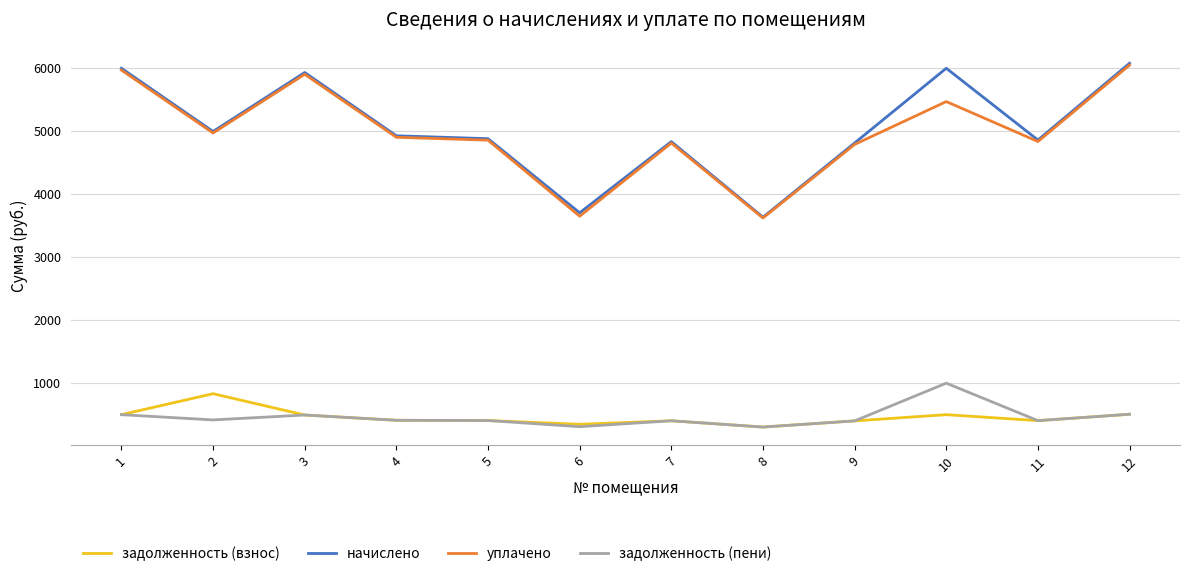

Is it true that задолженность (взнос) equals 831.3 at 2?

True